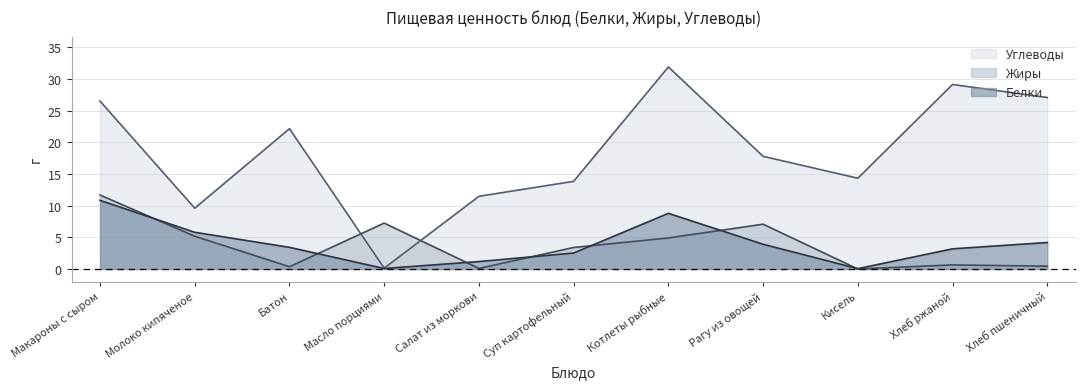

Which series has the largest total across all categories?

Углеводы